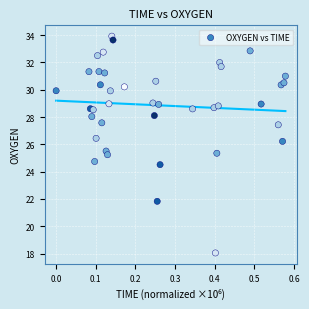

What is the range of Y values (max minus min)?

15.9